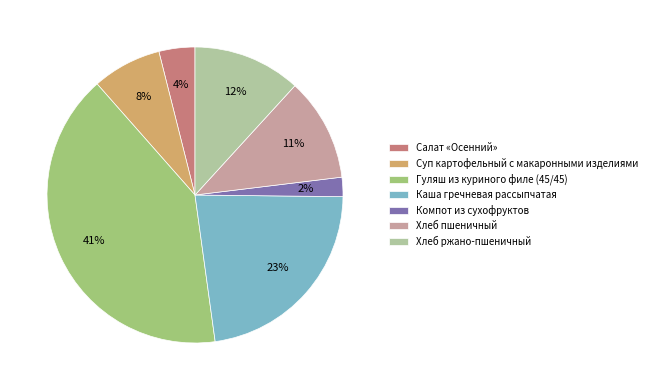

Which category has the biggest portion of the pie?

Гуляш из куриного филе (45/45)